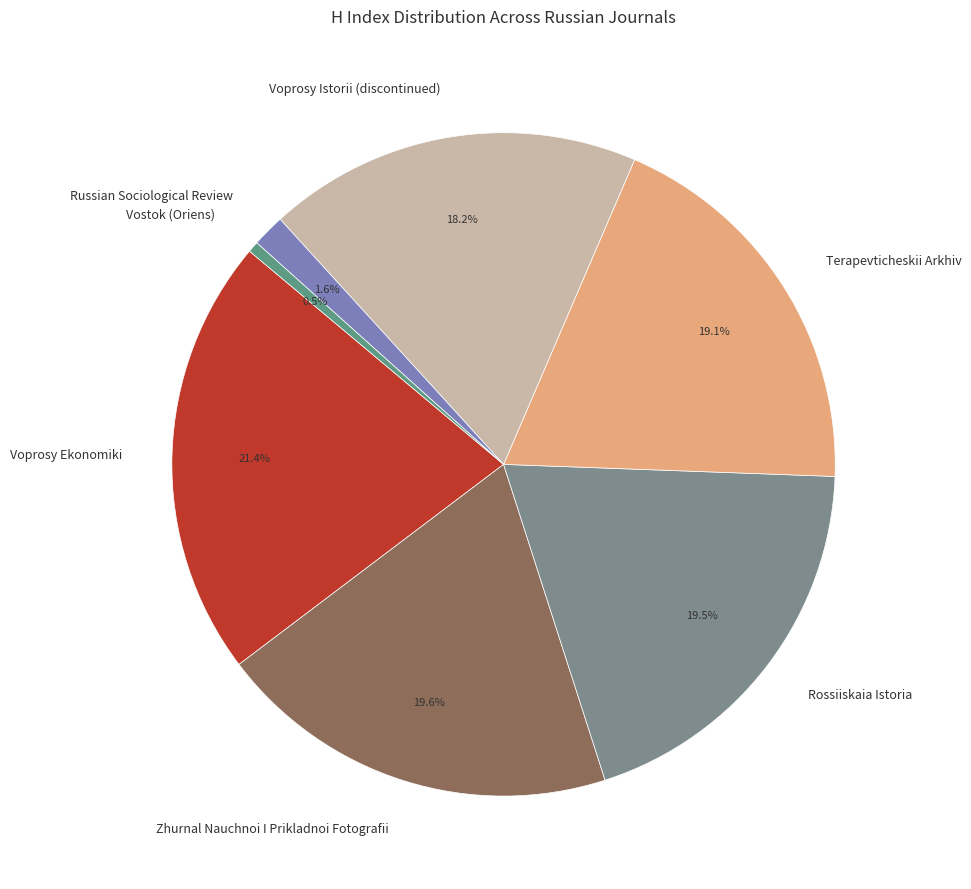

Is Voprosy Istorii (discontinued) the majority of the pie?

No